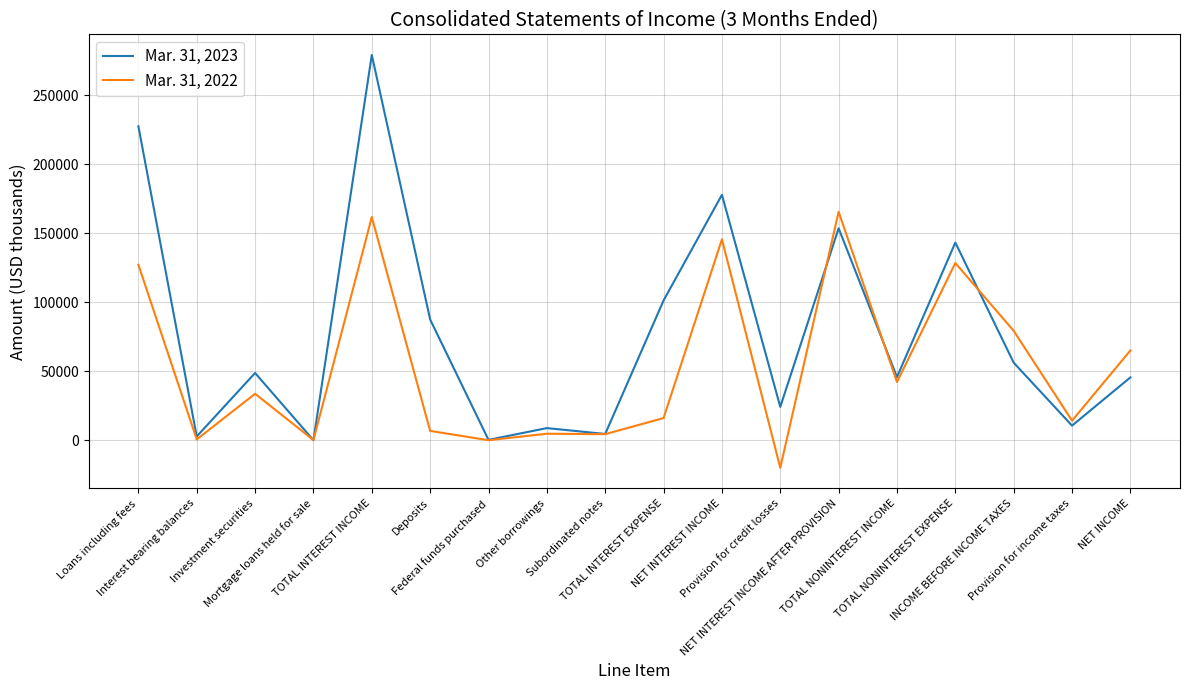

How many lines are shown in the chart?

2